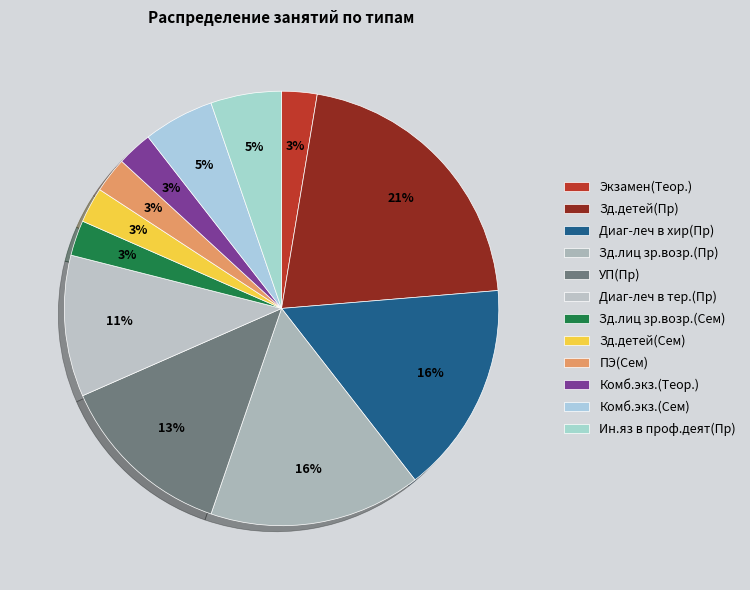

To the nearest percent, what is the combined percentage of УП(Пр) and Комб.экз.(Сем)?

18%